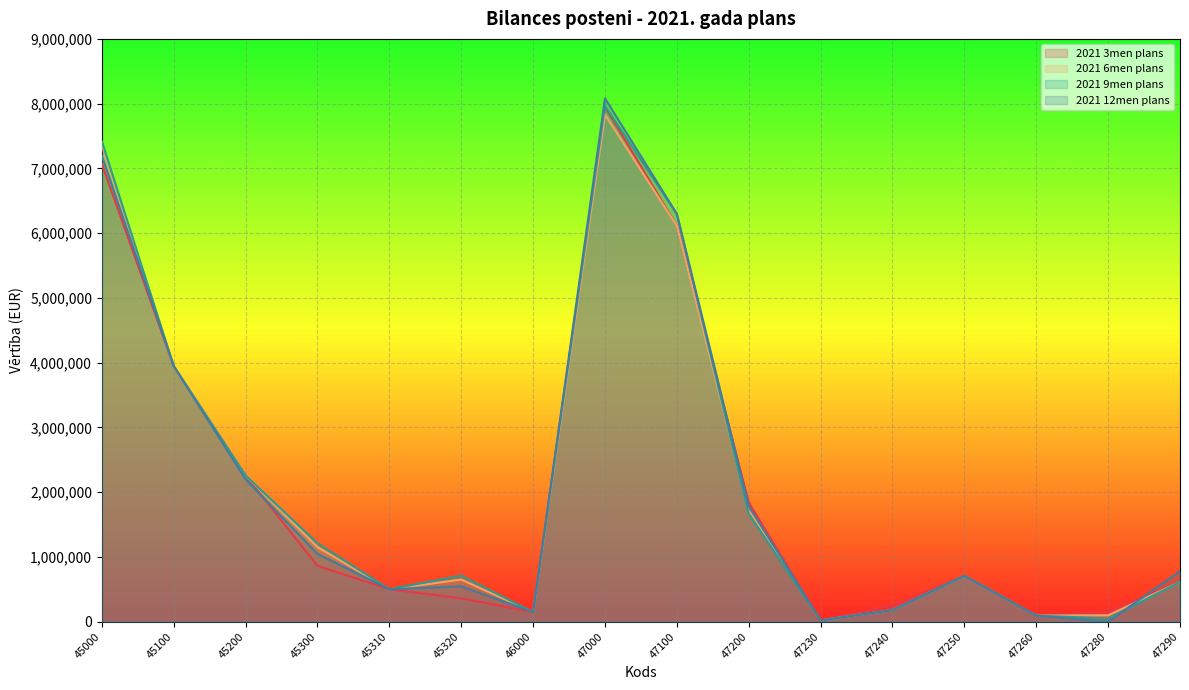

Which series has the largest total across all categories?

2021 9men plans